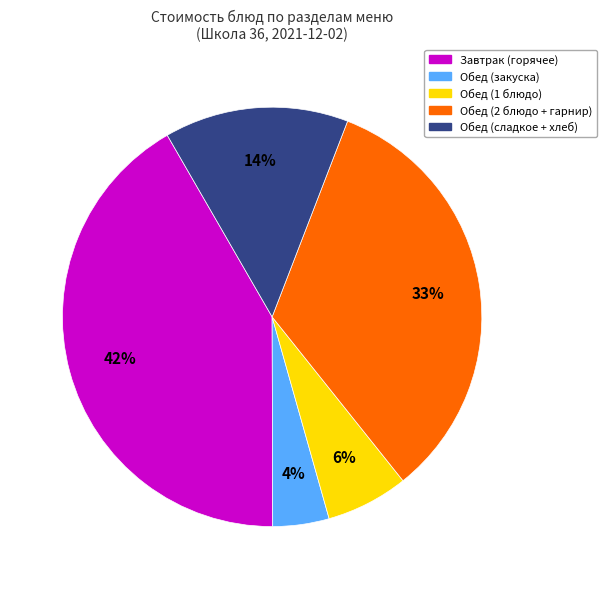

The Обед (закуска) slice represents 14% of the pie. True or false?

False